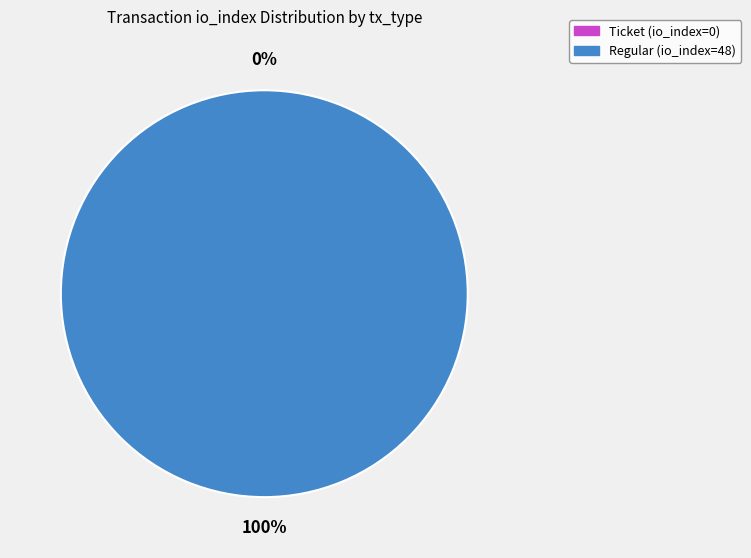

How many slices are in this pie chart?

2